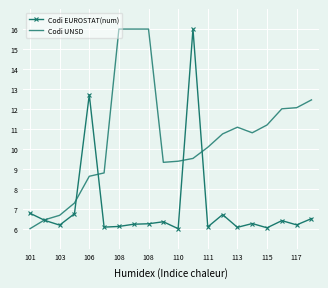

Rank the series by their average value, from lowest to highest.

Codi EUROSTAT(num), Codi UNSD